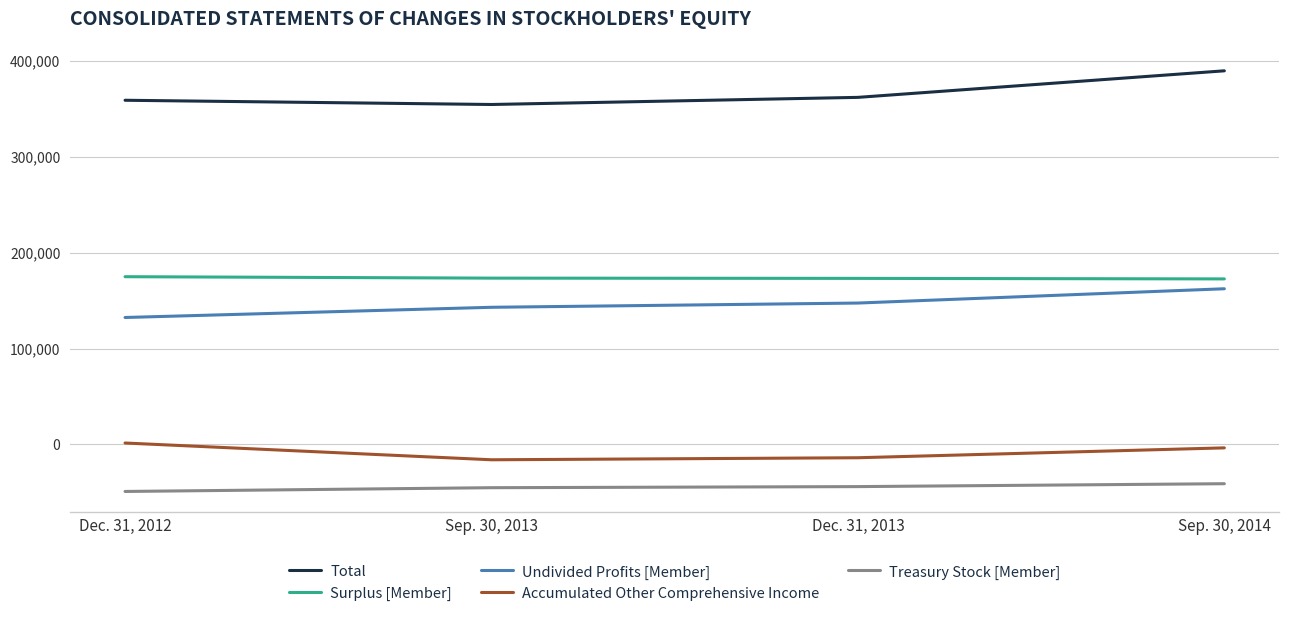

Does the chart display data point markers on the line(s)?

No